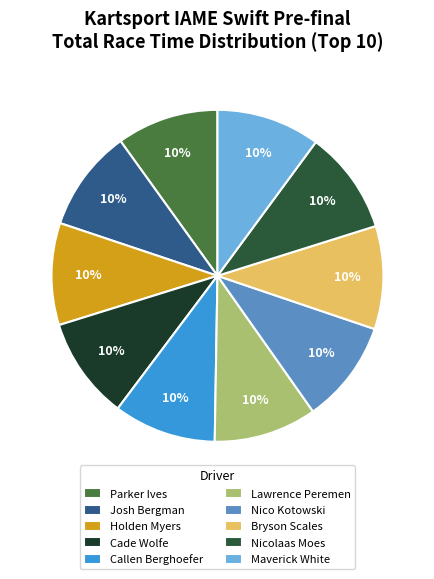

Does any single category account for the majority?

No